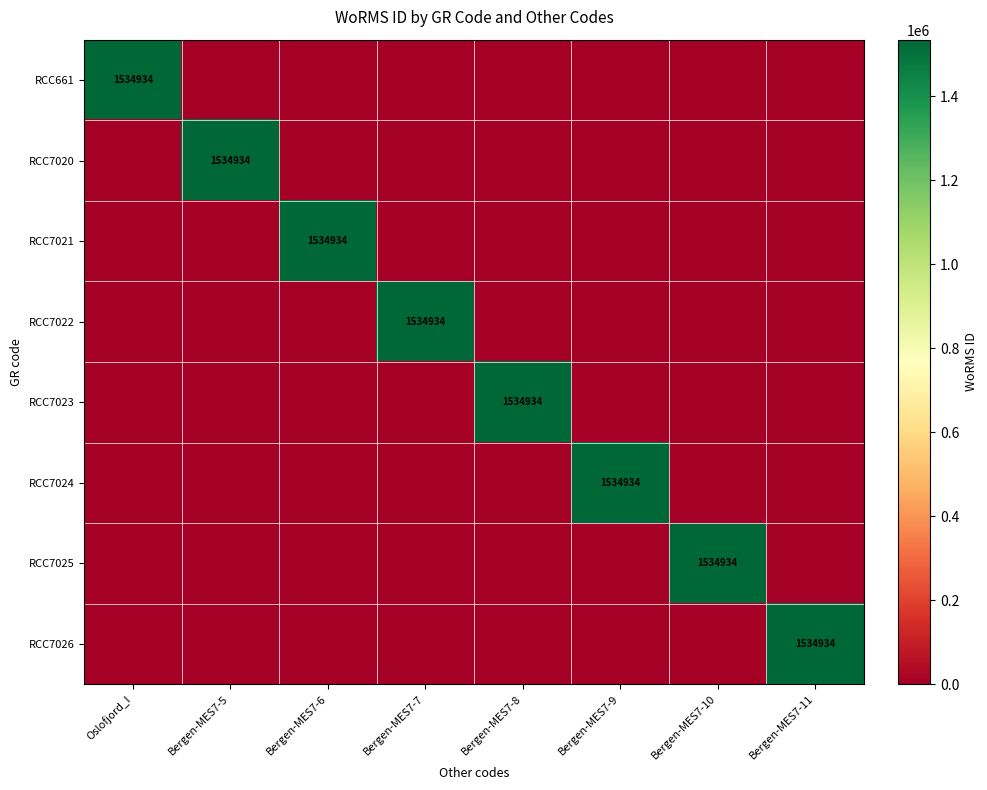

The value of RCC7020 at Bergen-MES7-5 is 1534934. True or false?

True